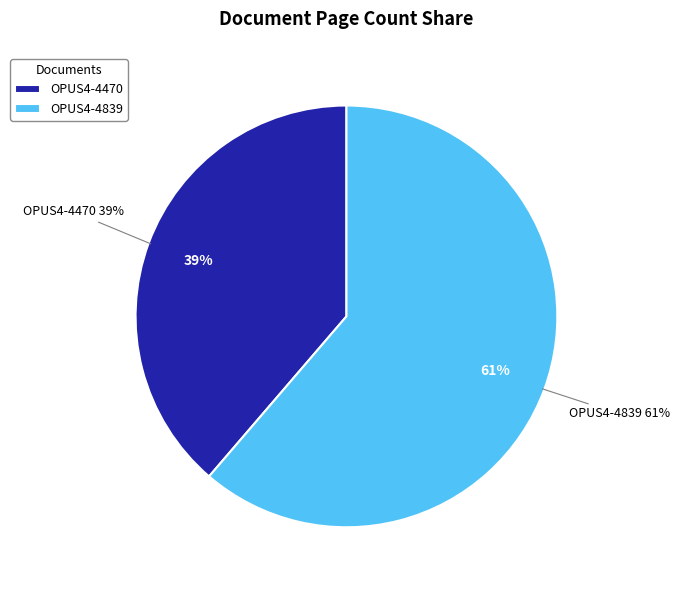

What percentage is the OPUS4-4470 slice, to the nearest percent?

39%